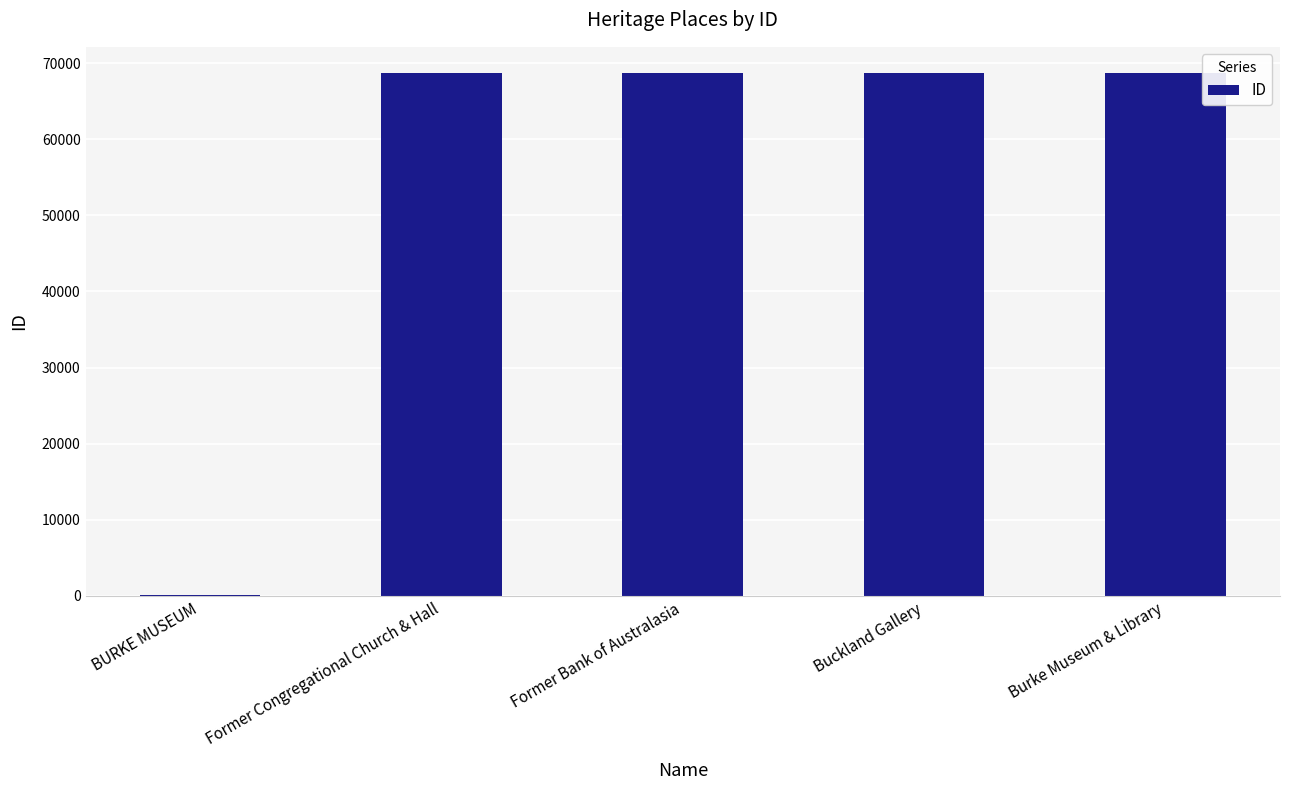

What is the change in value from BURKE MUSEUM to Former Congregational Church & Hall?

+68534